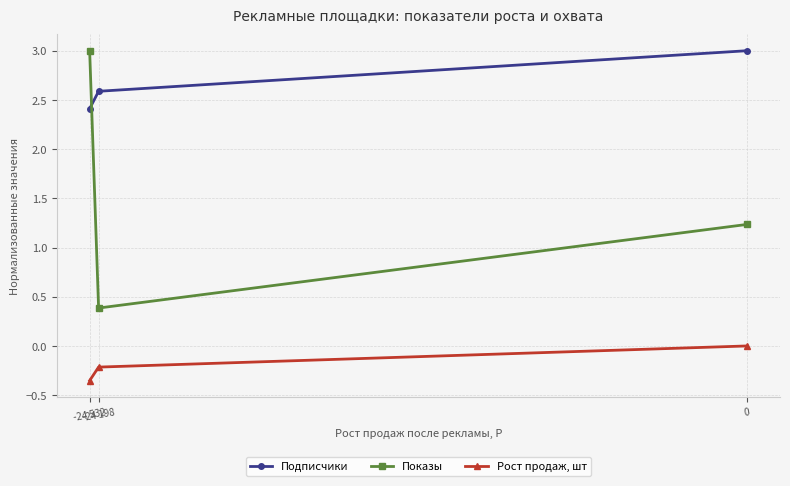

At how many categories does at least one series exceed 2?

3